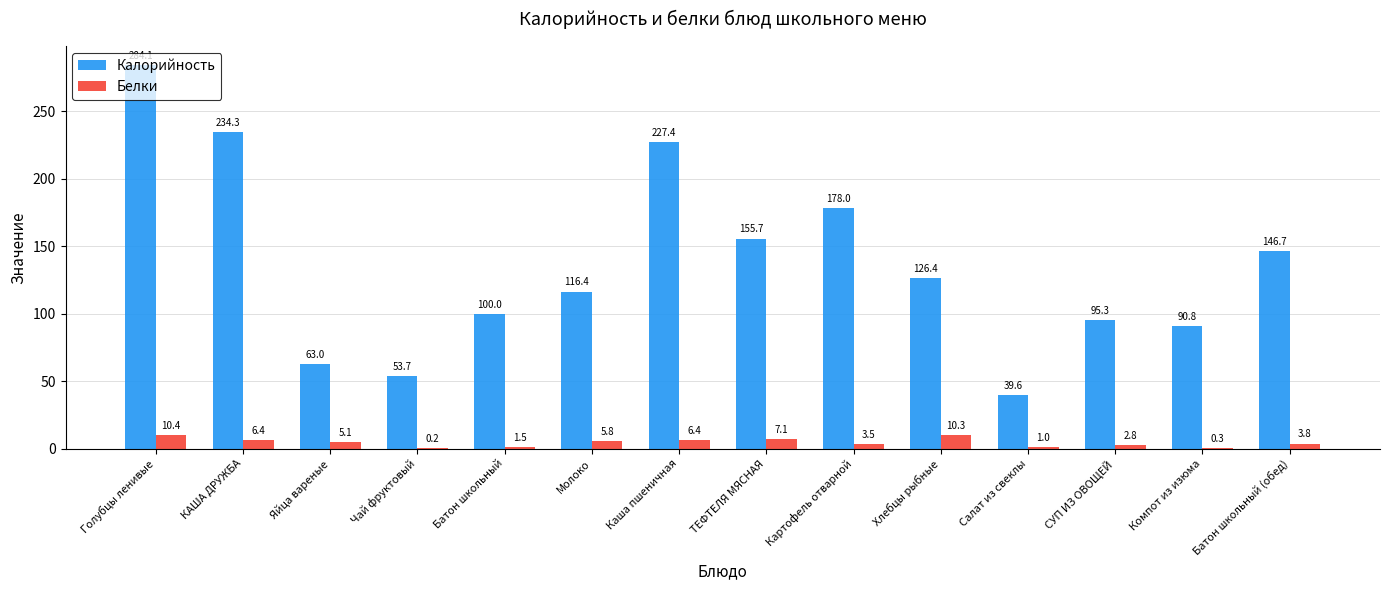

What is the spread (max minus min) of values at Молоко?

110.6